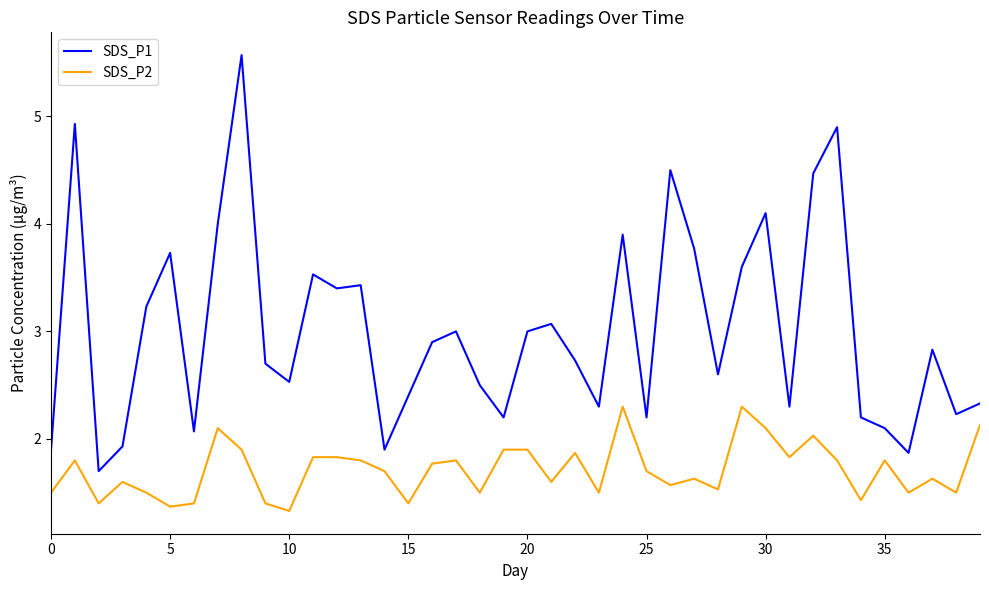

True or false: SDS_P2 and SDS_P1 intersect in this chart.

False